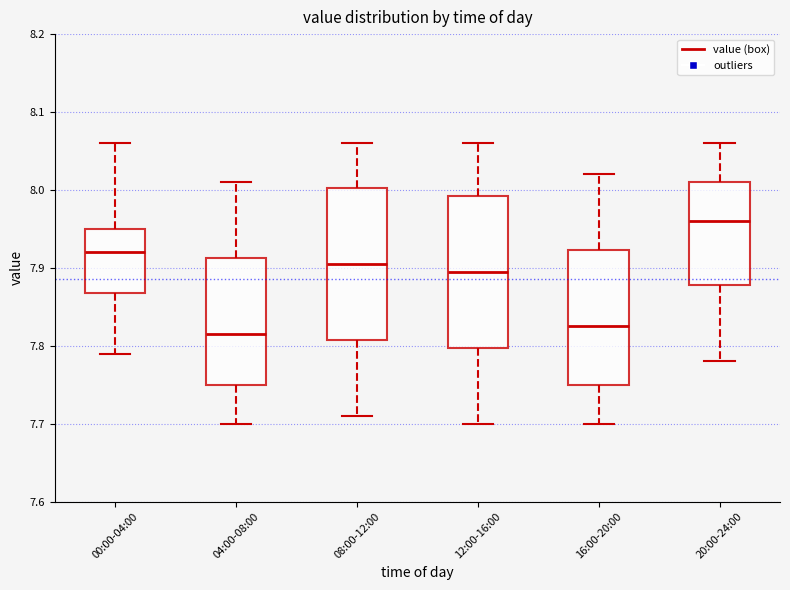

Reading left to right, transcribe this box plot: for each box, give where its median line is, the range the box spans, and where its two whiskers end, as read against the y-axis. The values are not printed on the chart, so give them approximately, as read against the axis.

00:00-04:00: median 7.92, box 7.87 to 7.95, whiskers 7.79 to 8.06
04:00-08:00: median 7.82, box 7.75 to 7.91, whiskers 7.70 to 8.01
08:00-12:00: median 7.91, box 7.81 to 8.00, whiskers 7.71 to 8.06
12:00-16:00: median 7.90, box 7.80 to 7.99, whiskers 7.70 to 8.06
16:00-20:00: median 7.83, box 7.75 to 7.92, whiskers 7.70 to 8.02
20:00-24:00: median 7.96, box 7.88 to 8.01, whiskers 7.78 to 8.06